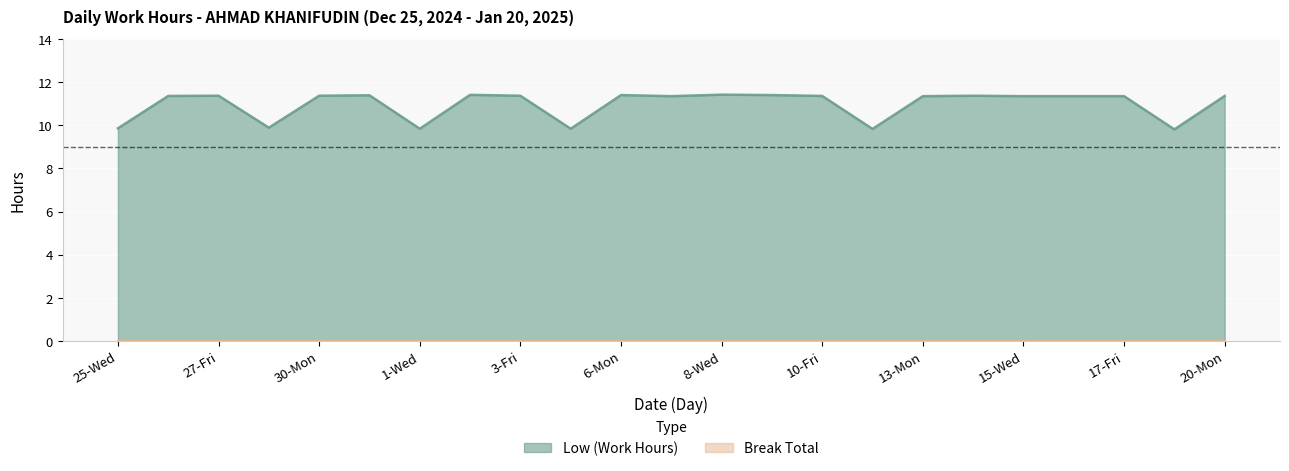

At which category does the chart reach its minimum across all series?

18-Sat